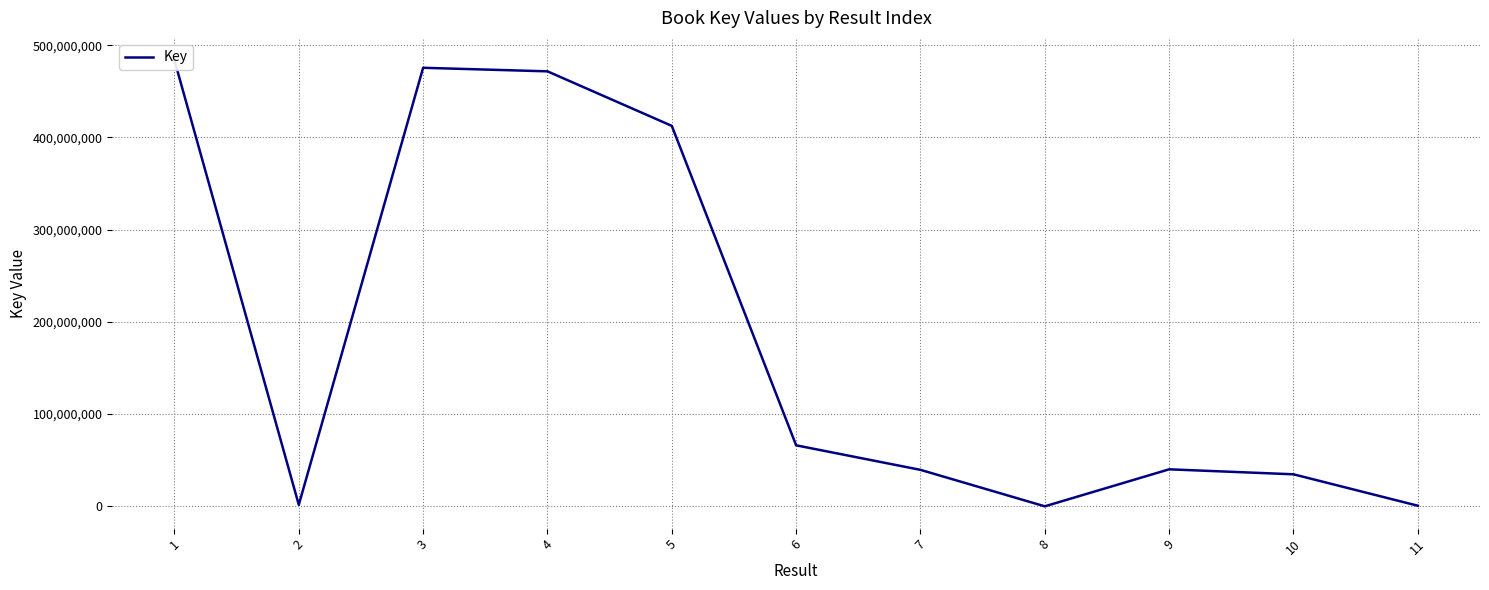

What is the approximate value at 1, to the nearest 10?

483714250